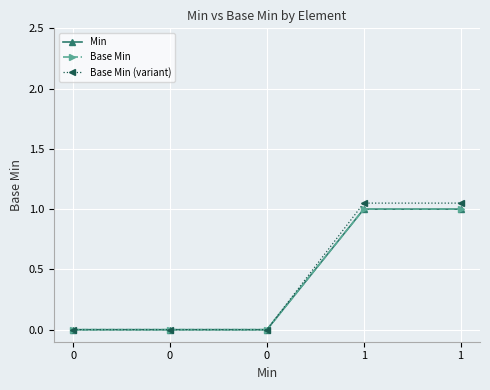

How many distinct data groups are displayed?

3